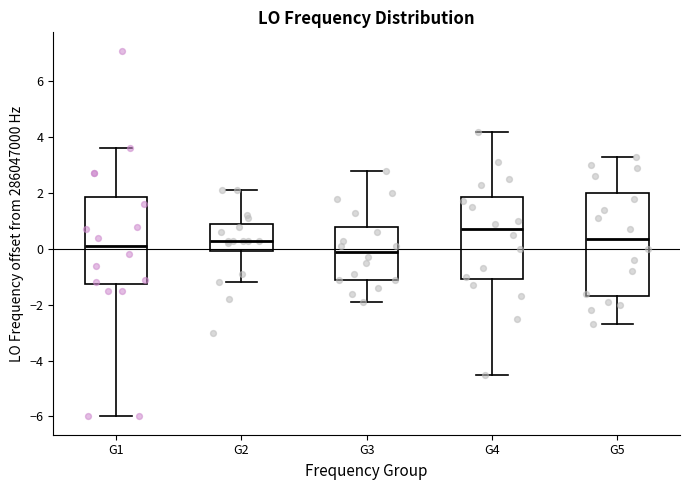

Reading left to right, read every box against the y-axis: the position of its median line, the range the box covers, and the ends of its whiskers. The values are not printed on the chart, so give them approximately, as read against the axis.

G1: median 0.0, box -1.2 to 1.8, whiskers -6.0 to 3.6
G2: median 0.4, box 0.0 to 0.8, whiskers -1.2 to 2.2
G3: median 0.0, box -1.2 to 0.8, whiskers -1.8 to 2.8
G4: median 0.6, box -1.0 to 1.8, whiskers -4.4 to 4.2
G5: median 0.4, box -1.6 to 2.0, whiskers -2.6 to 3.4